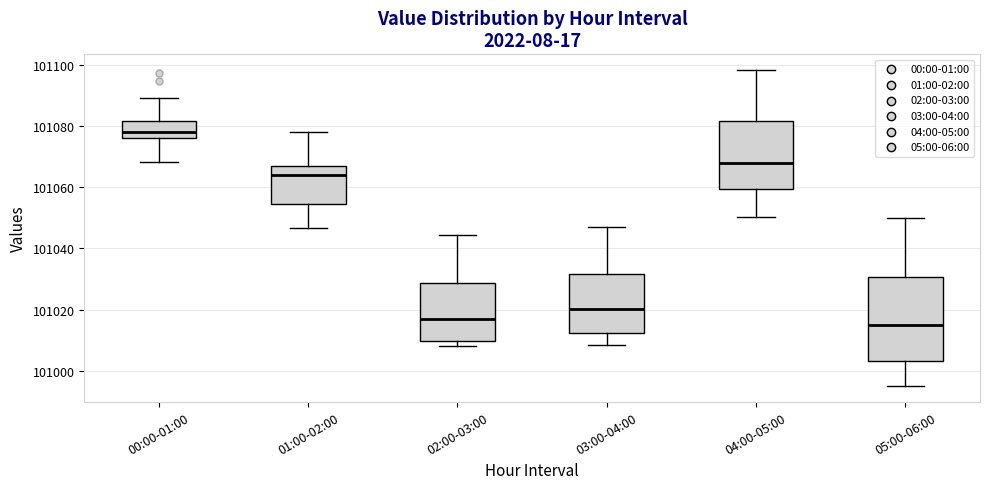

Reading left to right, read every box against the y-axis: the position of its median line, the range the box covers, and the ends of its whiskers. The values are not printed on the chart, so give them approximately, as read against the axis.

00:00-01:00: median 101078, box 101076 to 101082, whiskers 101068 to 101090
01:00-02:00: median 101064, box 101054 to 101068, whiskers 101046 to 101078
02:00-03:00: median 101016, box 101010 to 101028, whiskers 101008 to 101044
03:00-04:00: median 101020, box 101012 to 101032, whiskers 101008 to 101048
04:00-05:00: median 101068, box 101060 to 101082, whiskers 101050 to 101098
05:00-06:00: median 101016, box 101004 to 101030, whiskers 100996 to 101050